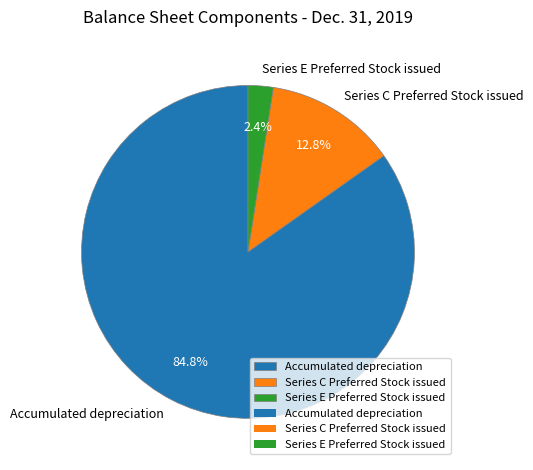

Which has a higher value, Series E Preferred Stock issued or Accumulated depreciation?

Accumulated depreciation